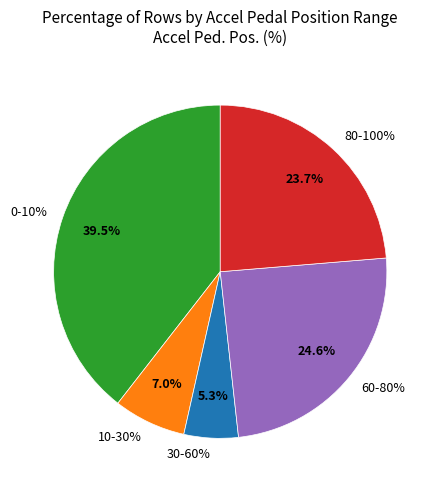

True or false: 2300 accounts for 1% of the total.

False